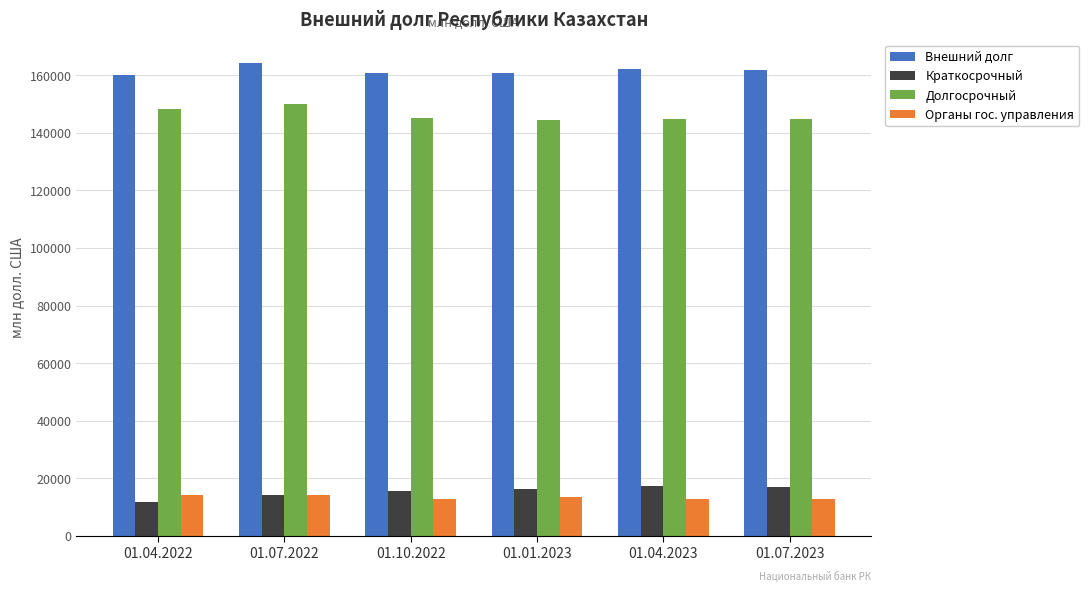

Is it true that Органы гос. управления equals 12939.2 at 01.10.2022?

True